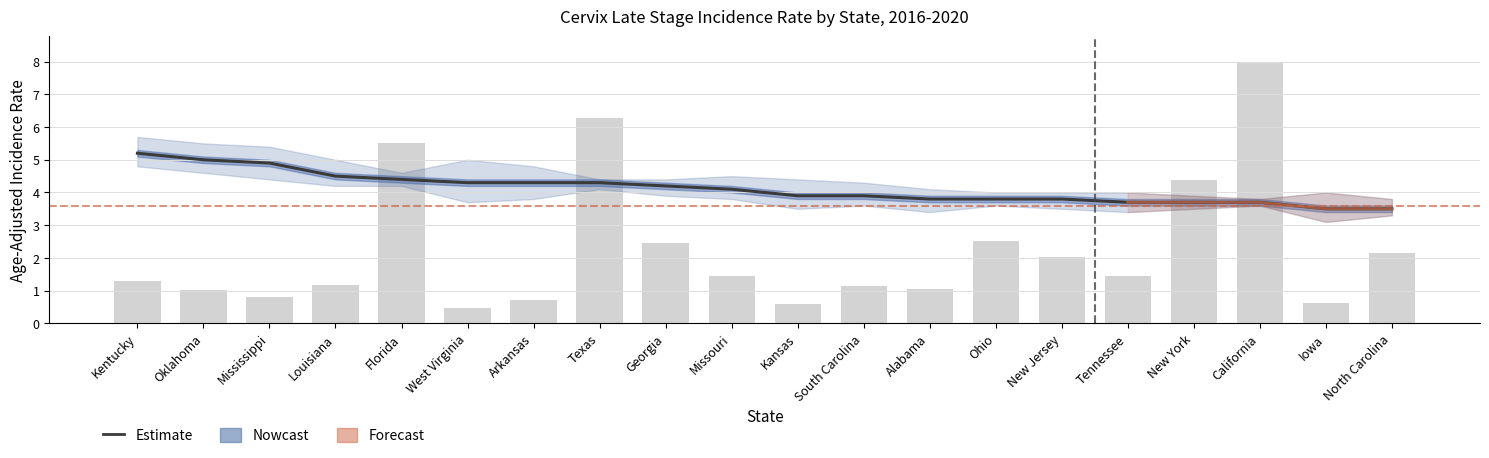

Is it true that Avg Annual Count equals 6.3 at Texas?

True